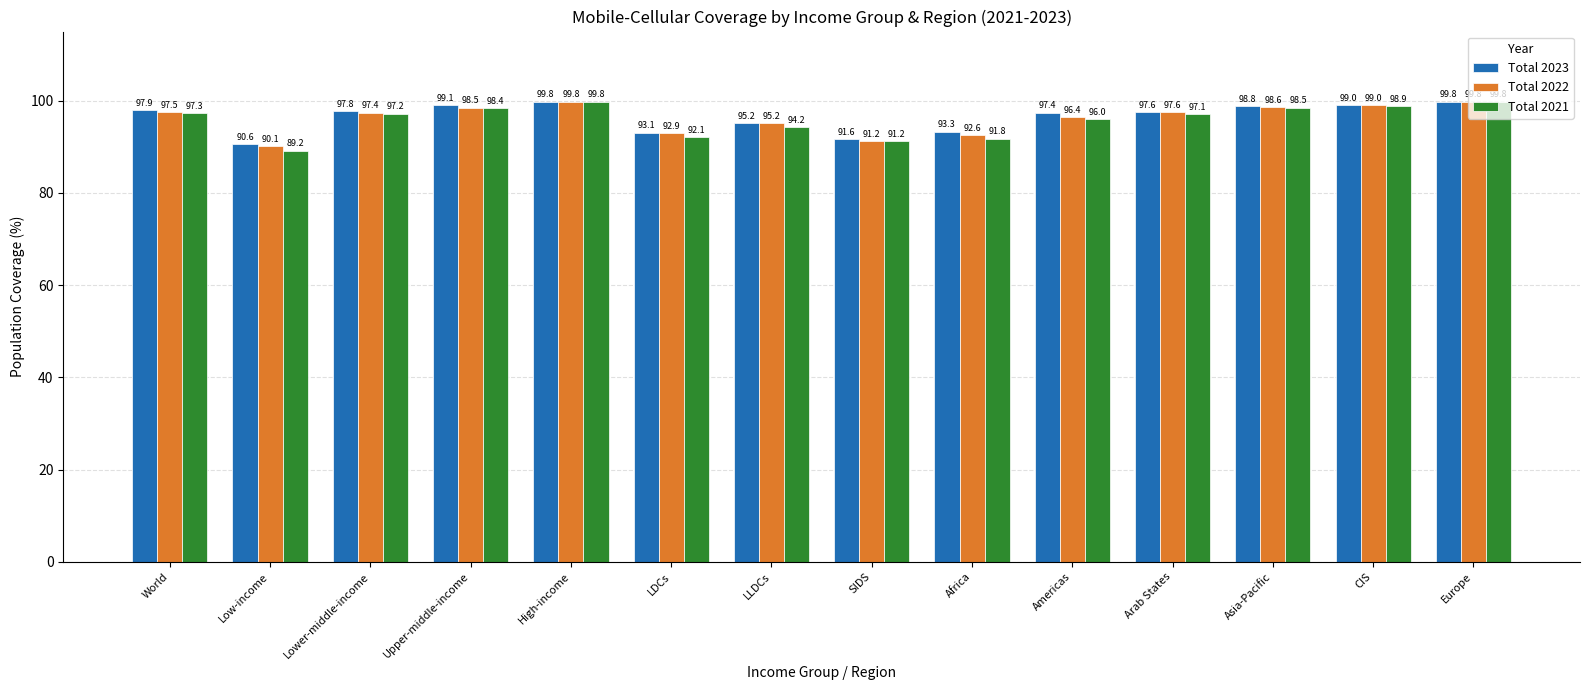

Read the Total 2023 value at Europe.

99.8